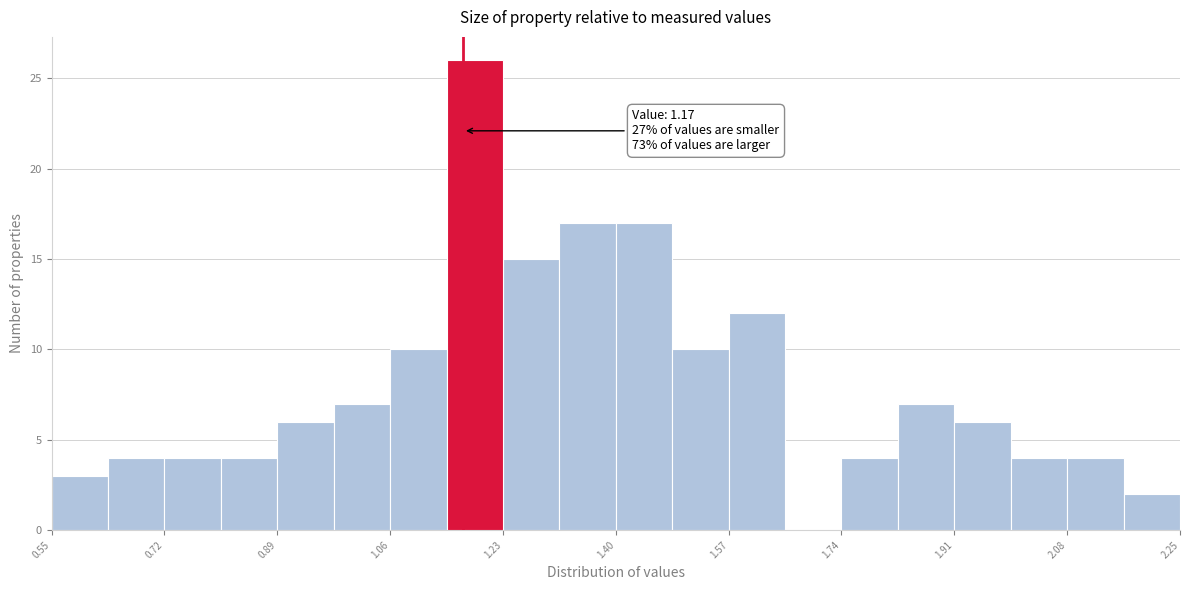

Over which range of the x-axis is the bar tallest?

1.145 to 1.230